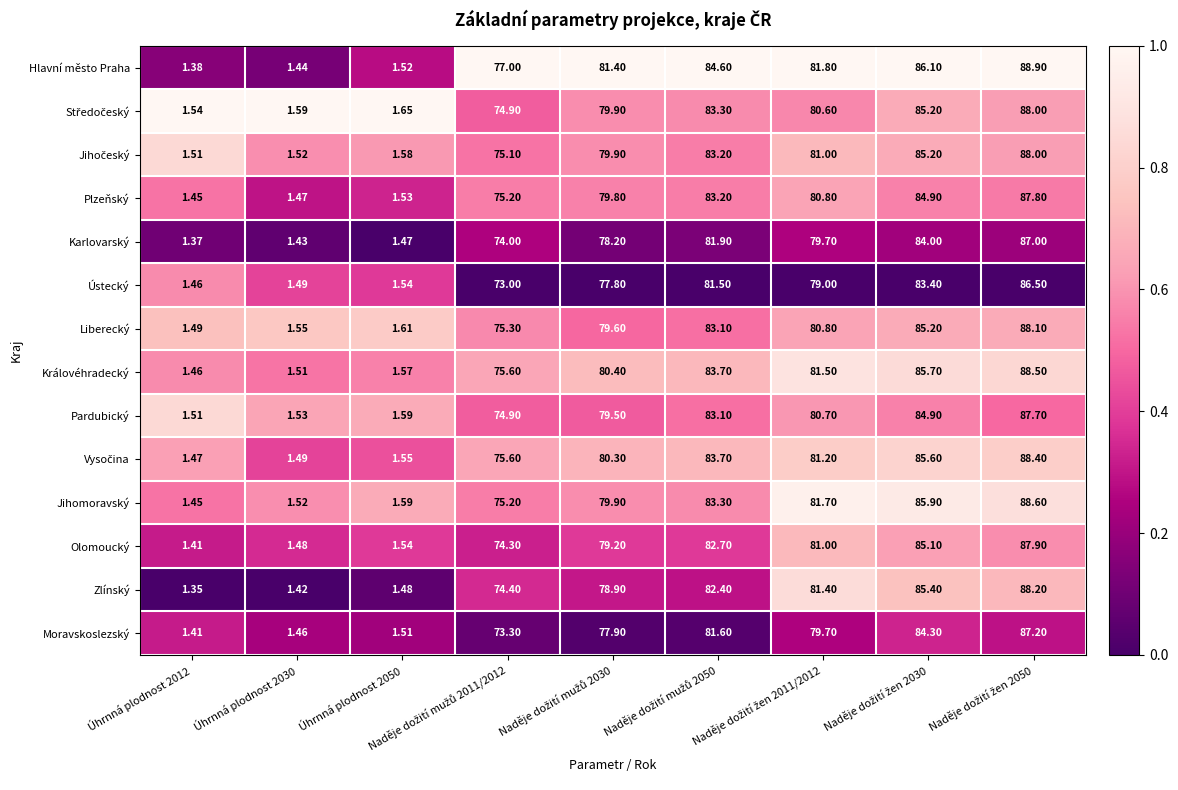

Which series has the widest spread of values?

Hlavní město Praha